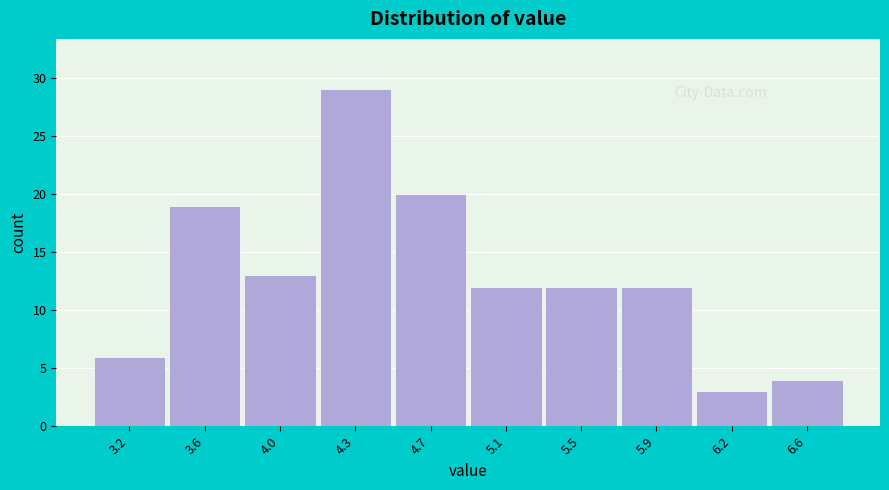

Reading right to left, list all the values displayed in this chart.

4	3	12	12	12	20	29	13	19	6